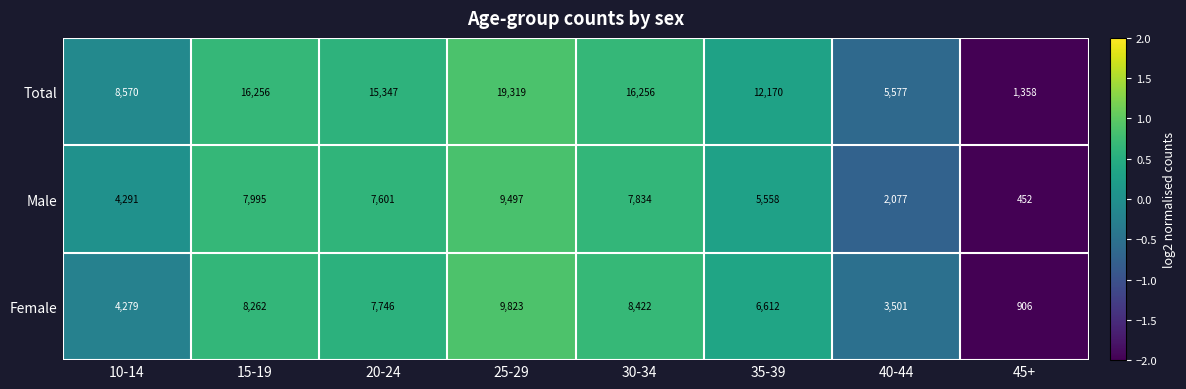

The value of Female at 35-39 is 1864. True or false?

False